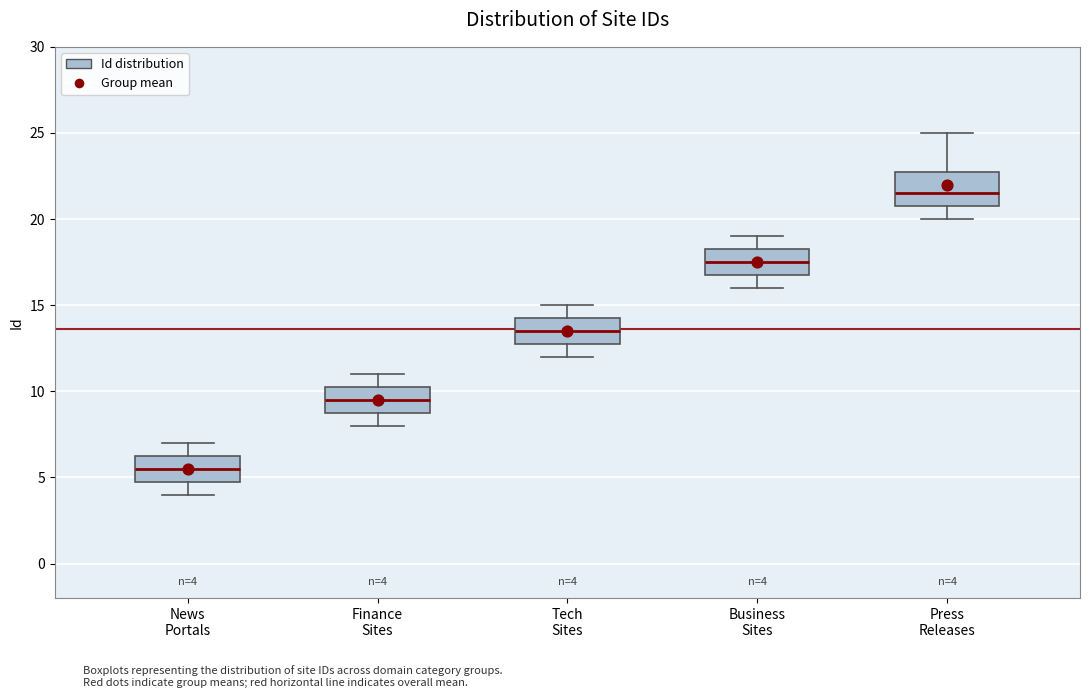

Which box has the lowest median line?

News Portals